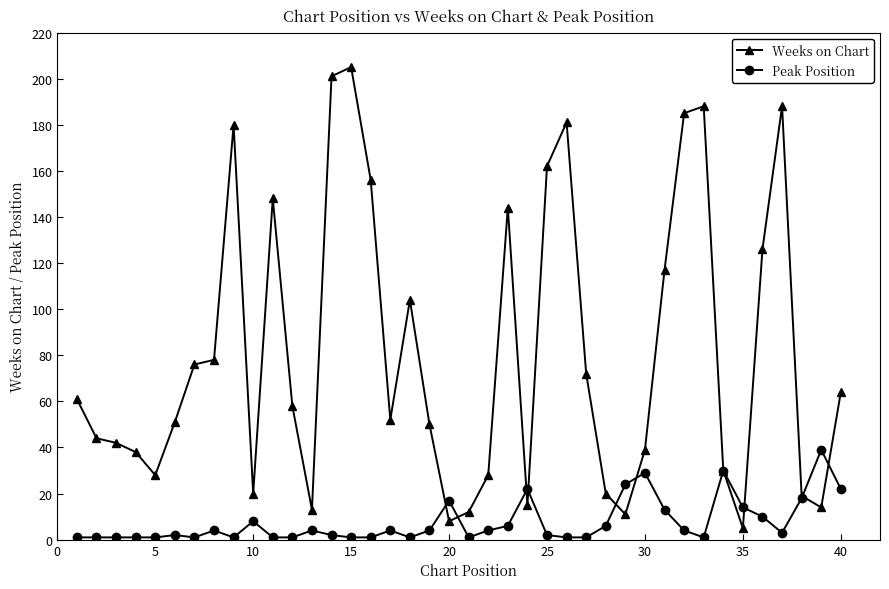

At how many categories does at least one series exceed 98?

14